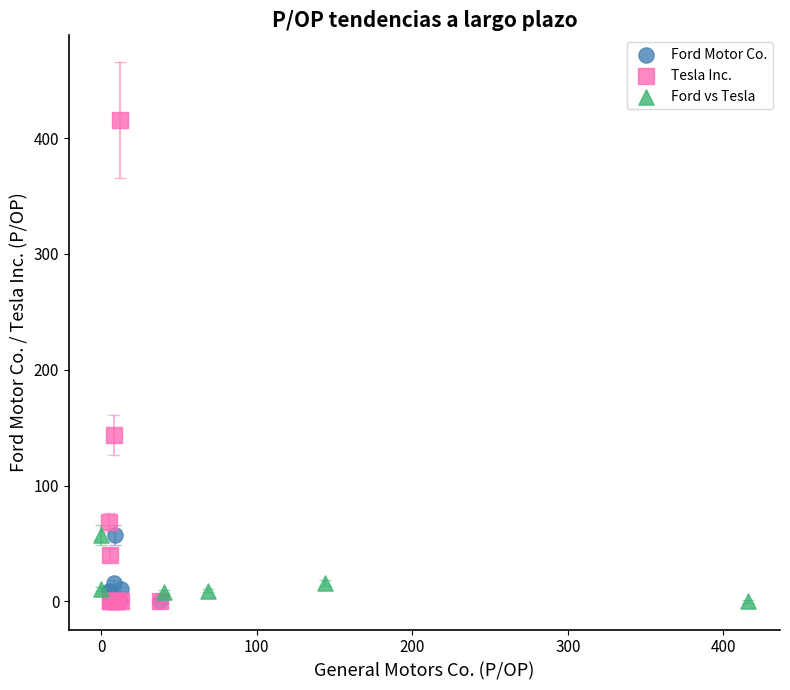

Which series contains the highest Y value?

Tesla Inc.